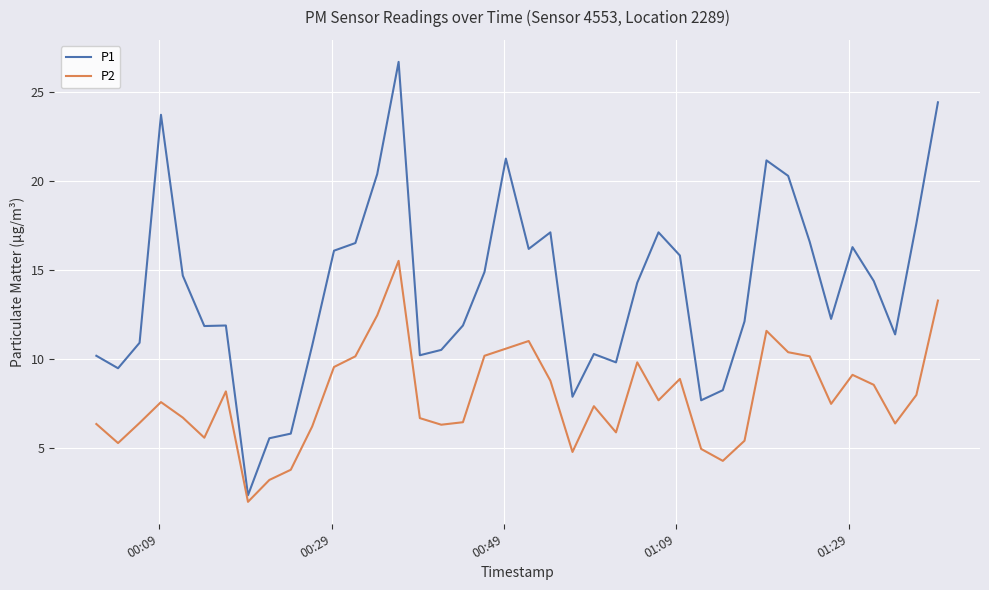

Which series has the largest total across all categories?

P1